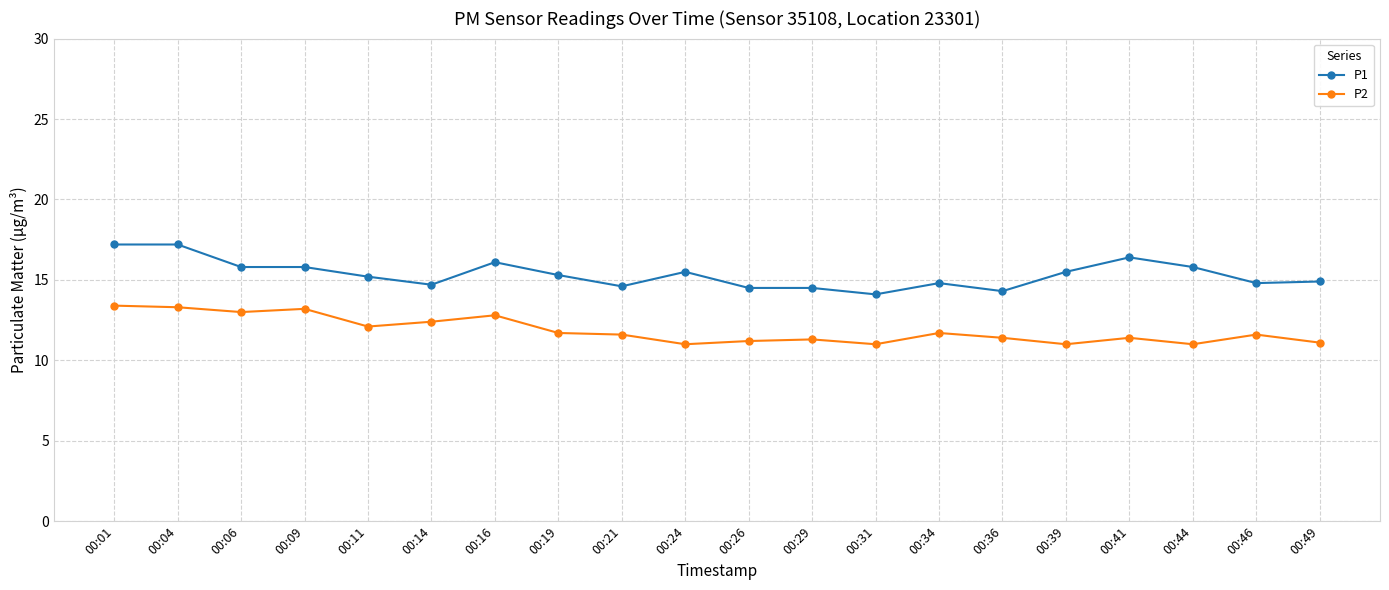

How many lines are shown in the chart?

2